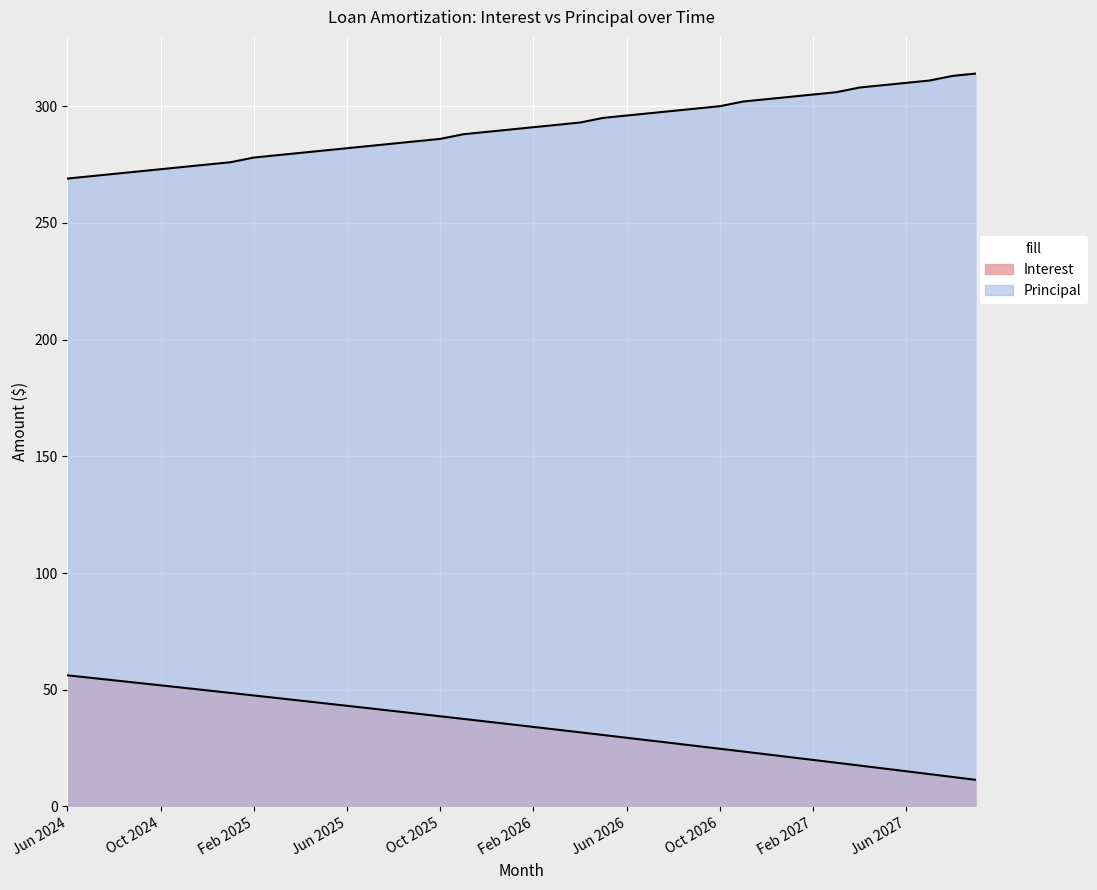

What is the average value of the Interest series?

34.3